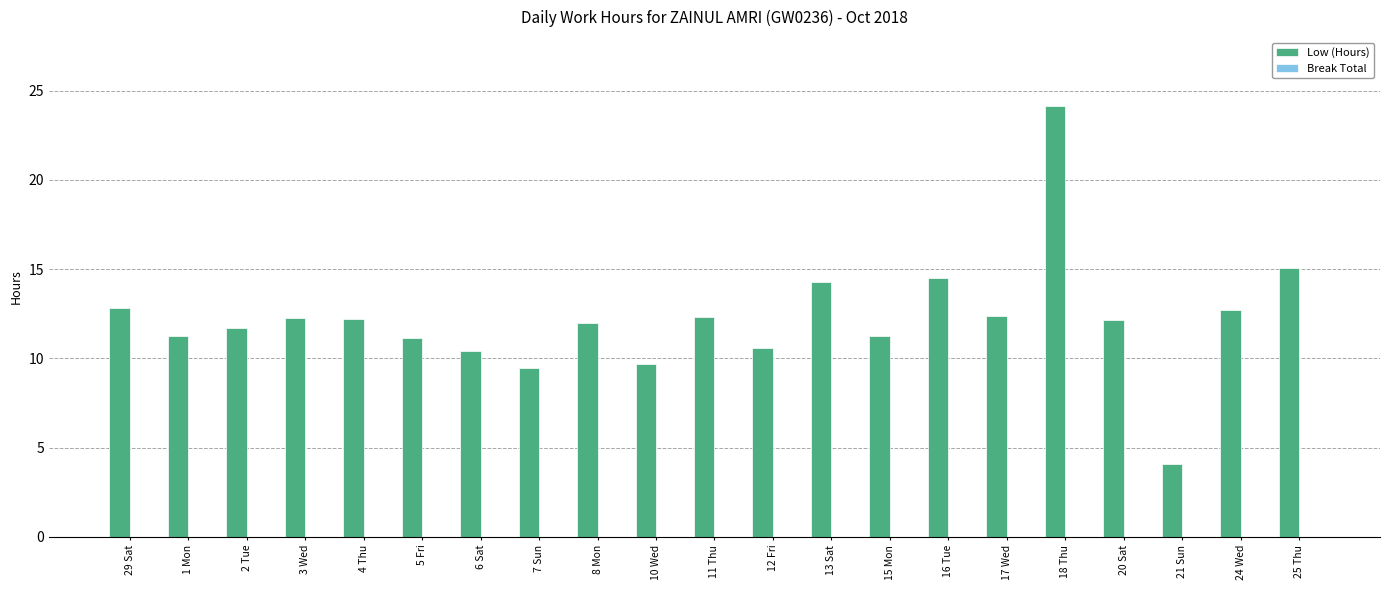

What is the label of the 17th bar from the left?

18 Thu